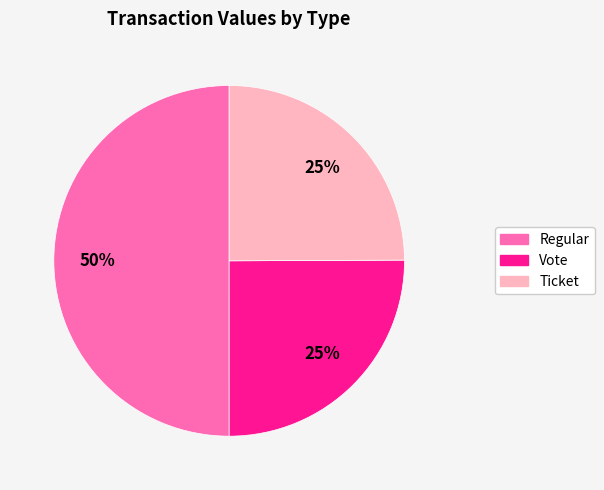

To the nearest percent, what is the average slice percentage?

33%